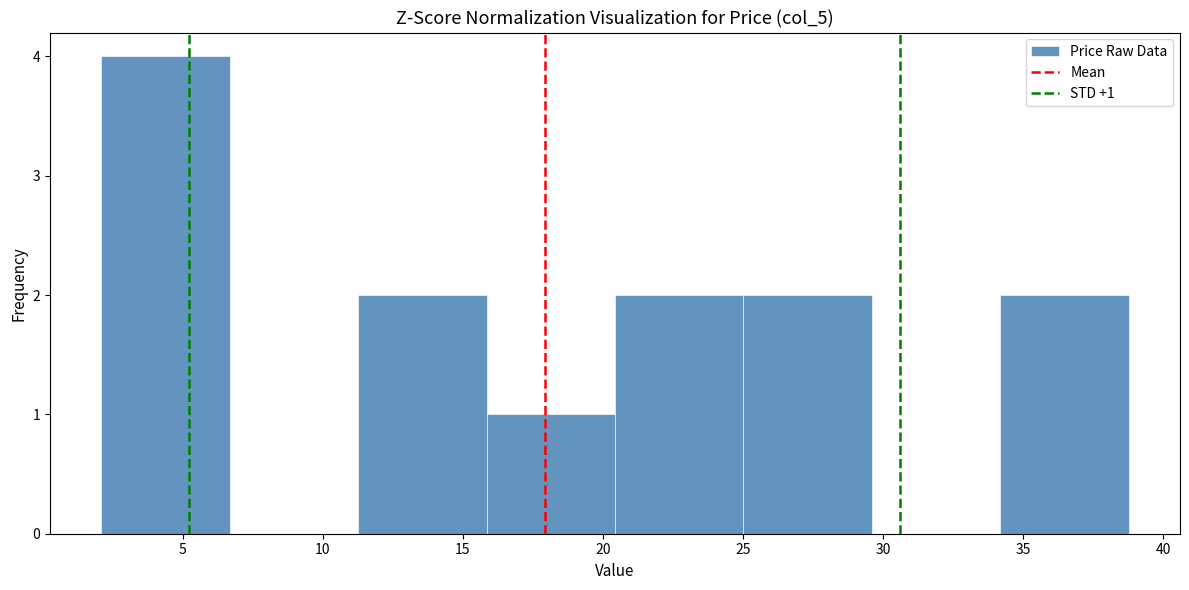

Over which range of the x-axis is the bar tallest?

2.0 to 6.5